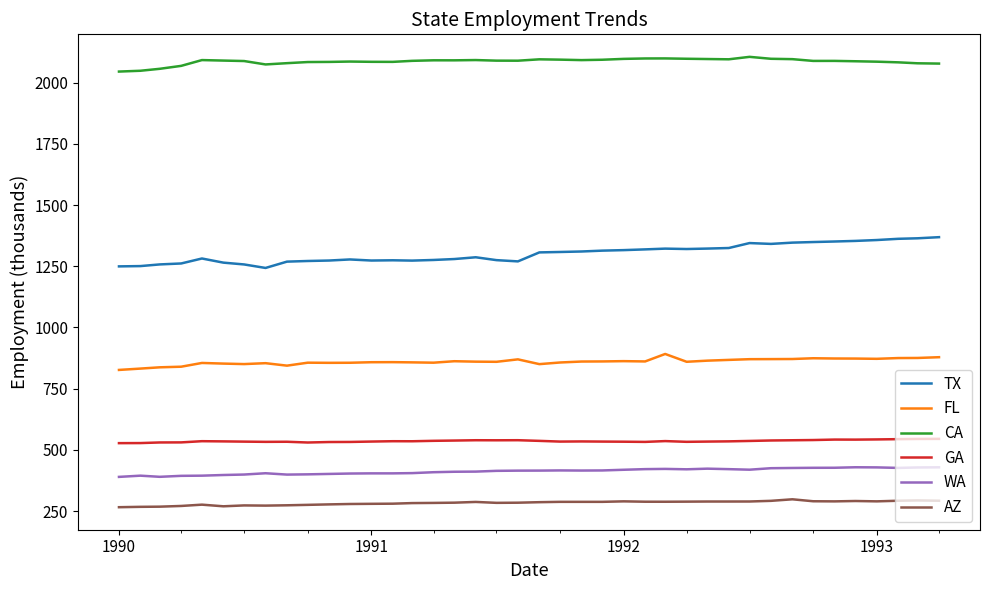

Does the chart have visible grid lines?

No